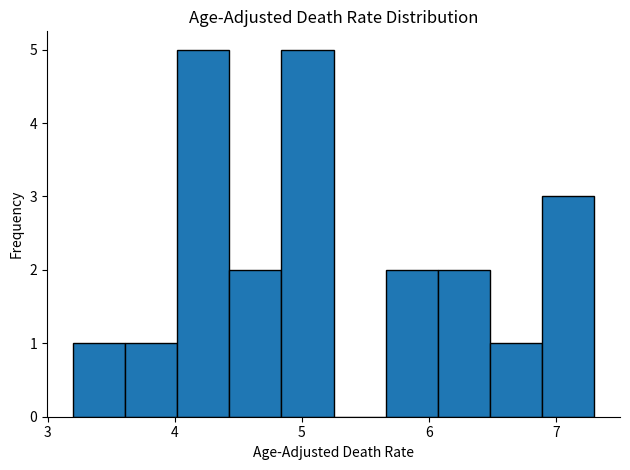

Reading left to right, transcribe this chart: for each bar, give the range it covers on the x-axis and its height. Neither the bar edges nor the heights are printed on the chart, so give them approximately, as read against the axes.

3.20 to 3.61: 1
3.61 to 4.02: 1
4.02 to 4.43: 5
4.43 to 4.84: 2
4.84 to 5.25: 5
5.25 to 5.66: 0
5.66 to 6.07: 2
6.07 to 6.48: 2
6.48 to 6.89: 1
6.89 to 7.30: 3